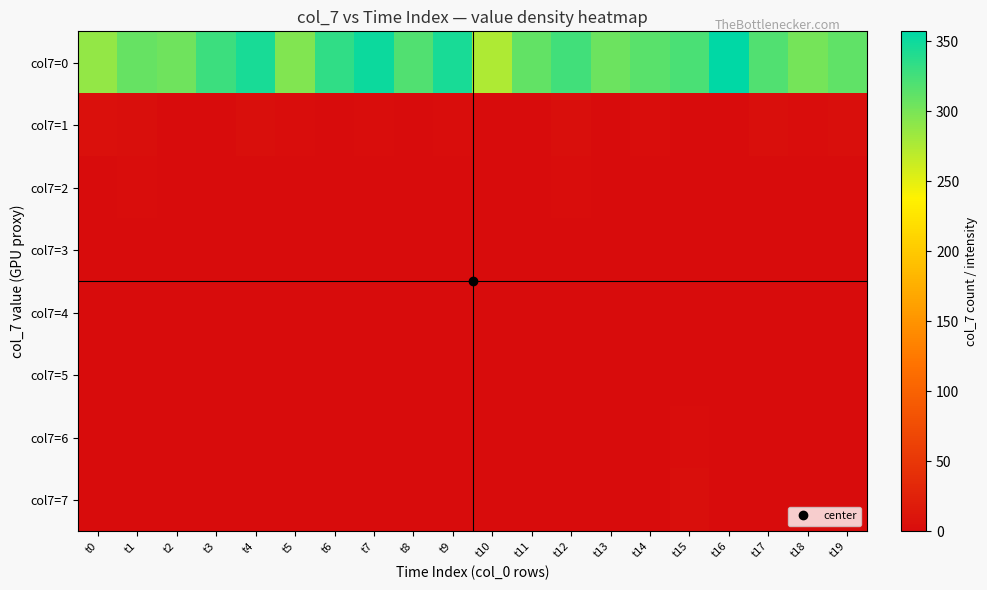

List the series in order of their peak value, lowest first.

col7=3, col7=4, col7=5, col7=2, col7=6, col7=7, col7=1, col7=0